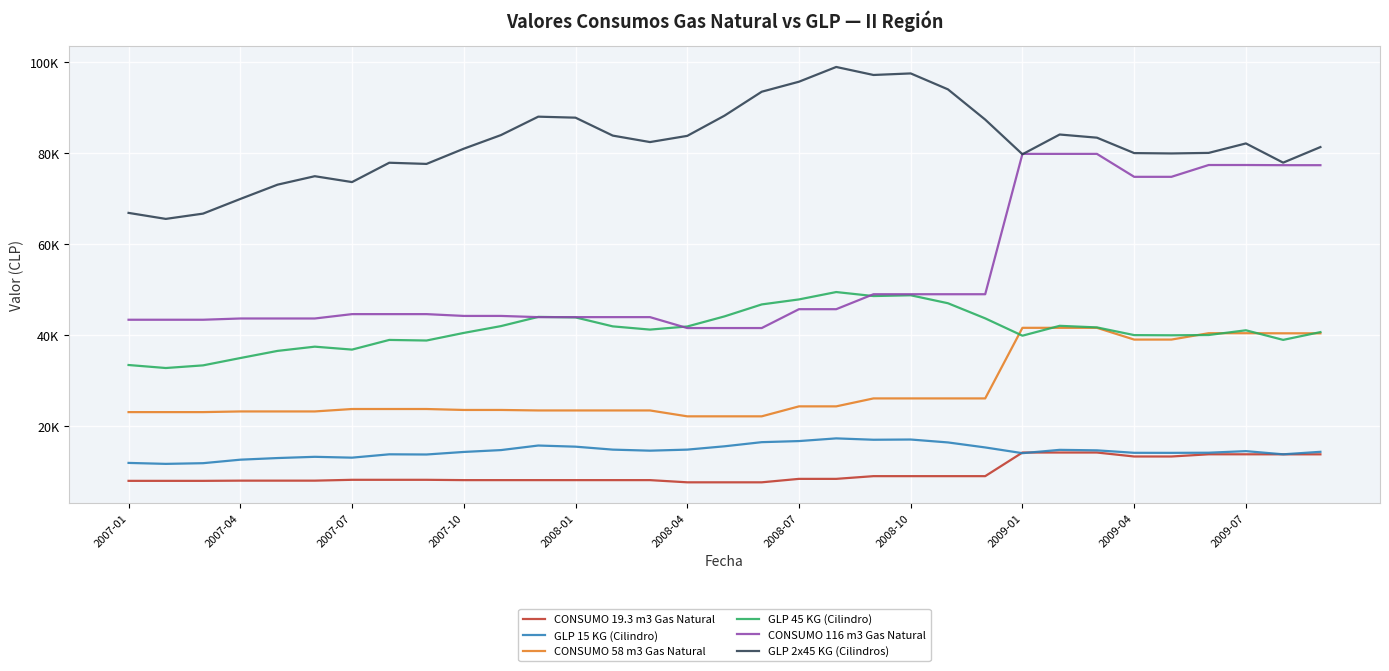

Is this an area chart (filled region under the line)?

No